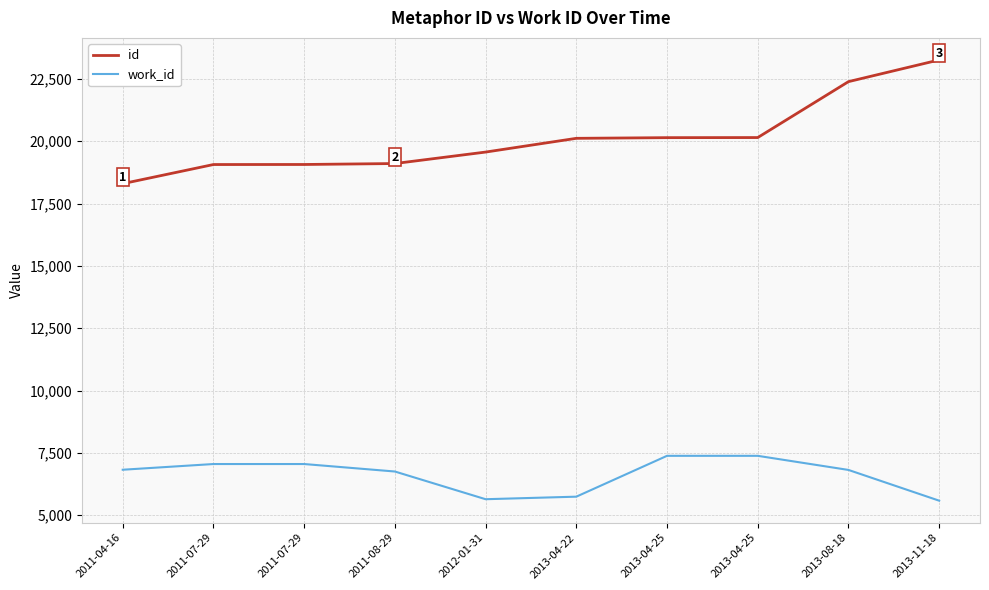

How many distinct data groups are displayed?

2